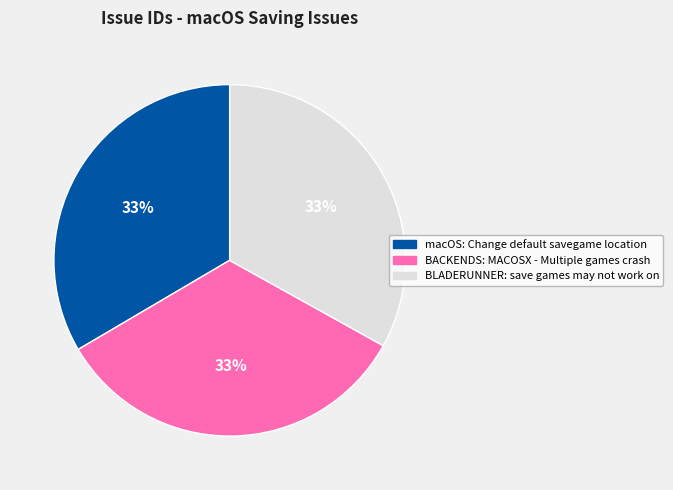

To the nearest percent, what percentage of the pie is macOS: Change default savegame location?

33%